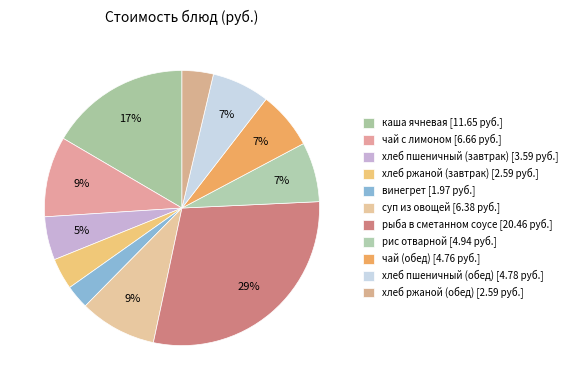

Does винегрет represent more than half of the total?

No